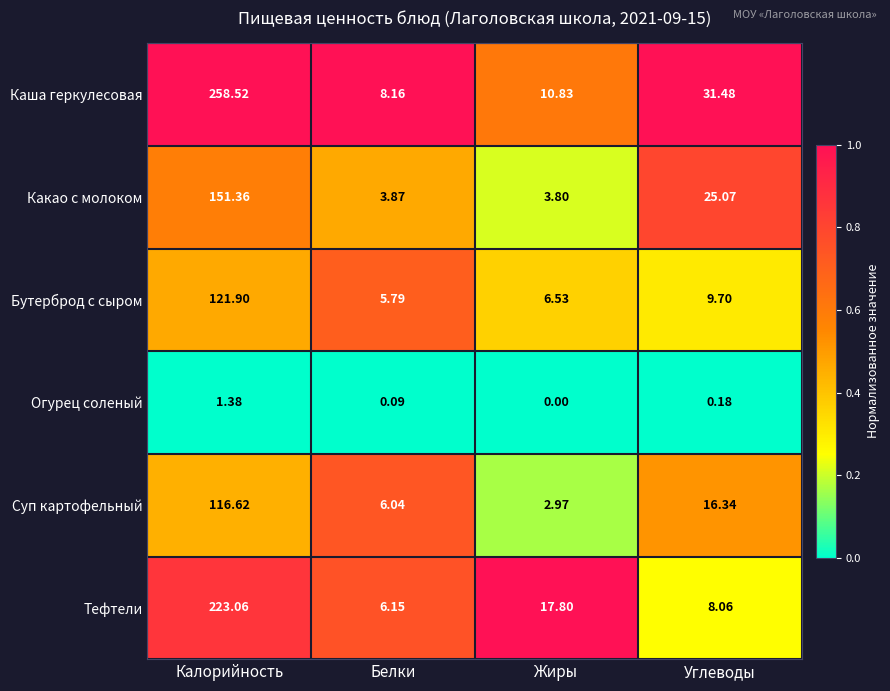

Is the value of Бутерброд с сыром at Калорийность greater than the value of Каша геркулесовая at Жиры?

Yes